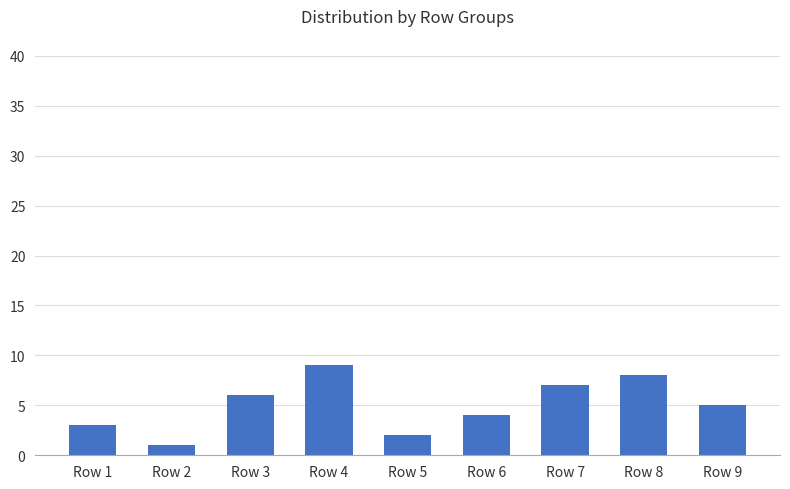

Where is the data nearest to the value 5?

Row 9